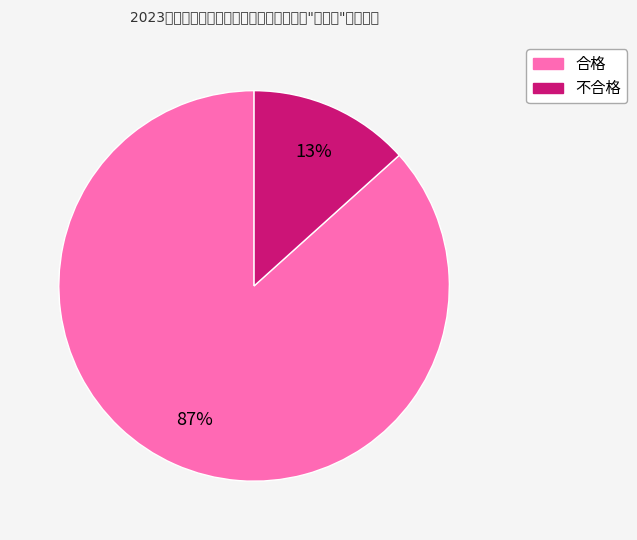

Which has a higher value, 不合格 or 合格?

合格